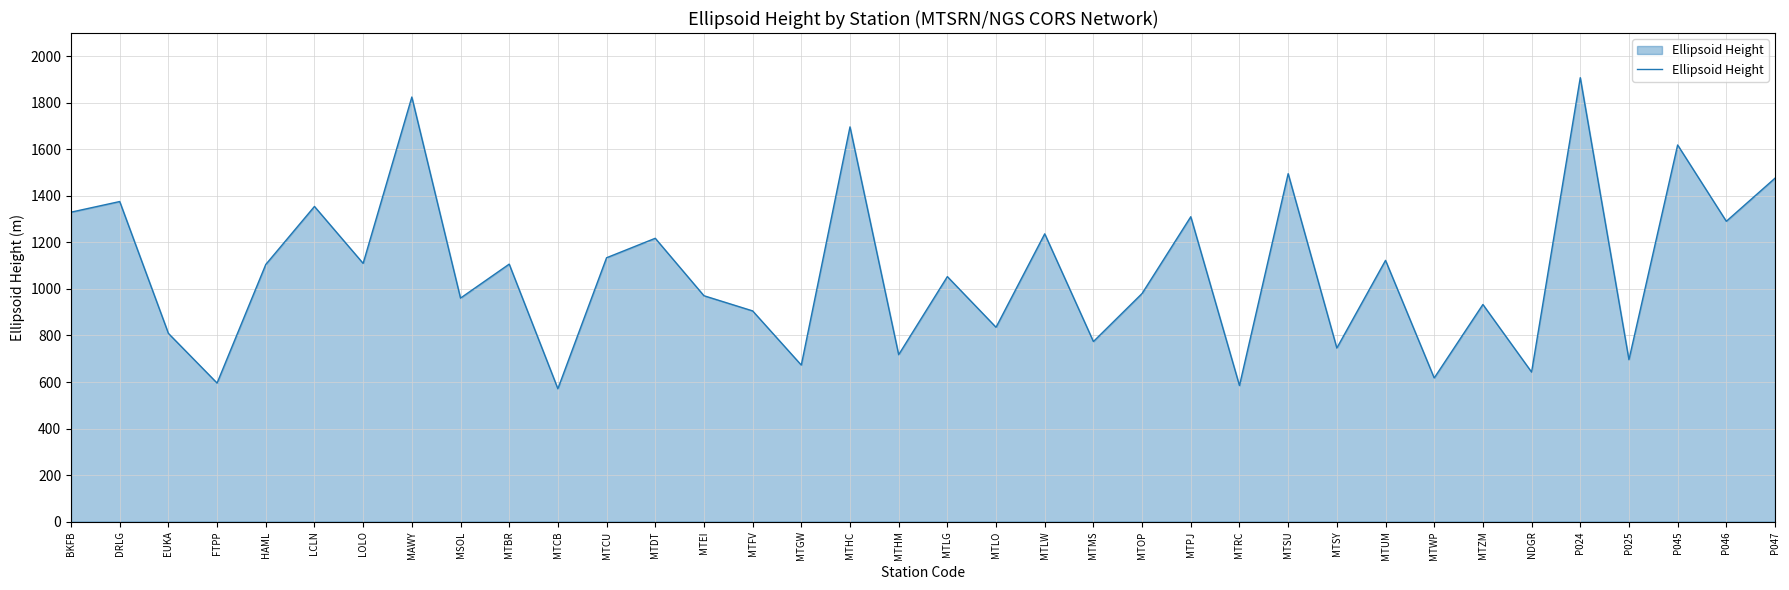

What is the ratio of the value at MTGW to the value at LOLO?

0.6